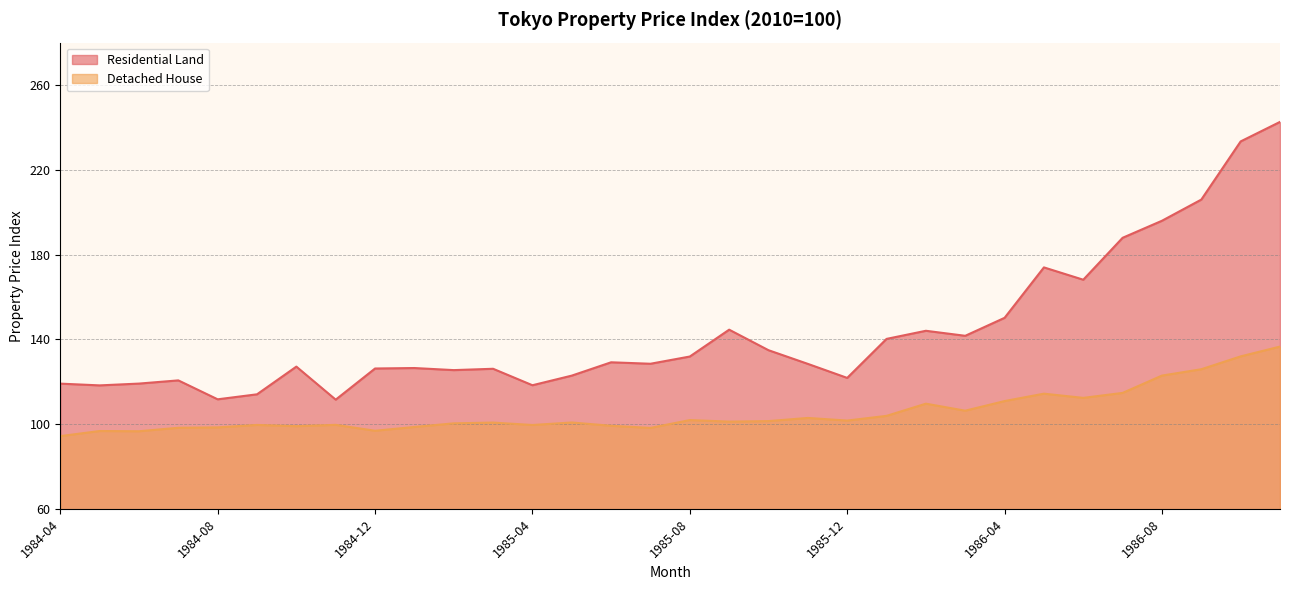

At which category is the sum across all series the highest?

1986-11